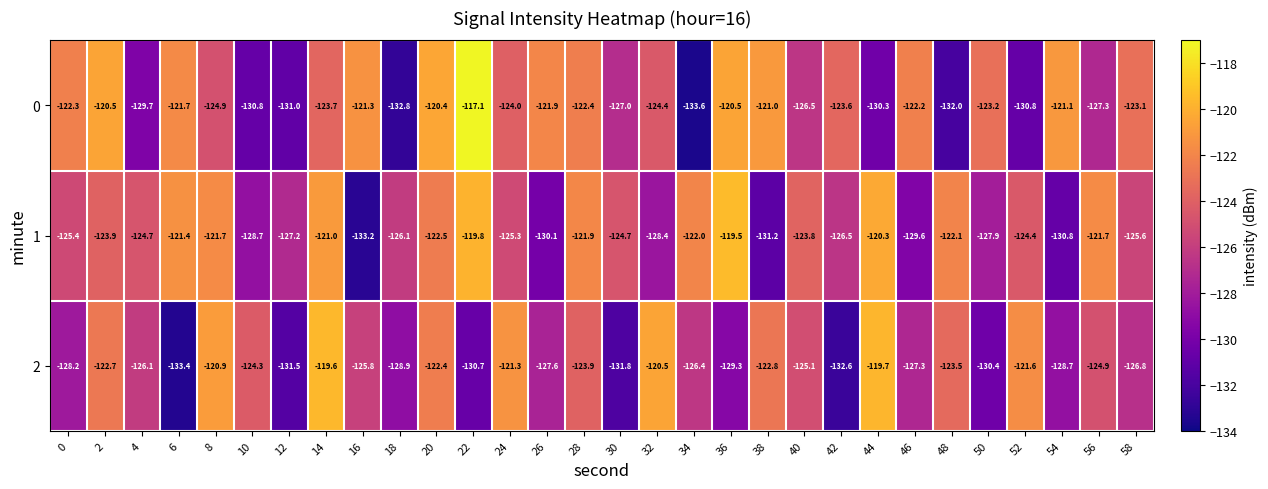

Read the 2 value at 58.

-126.8